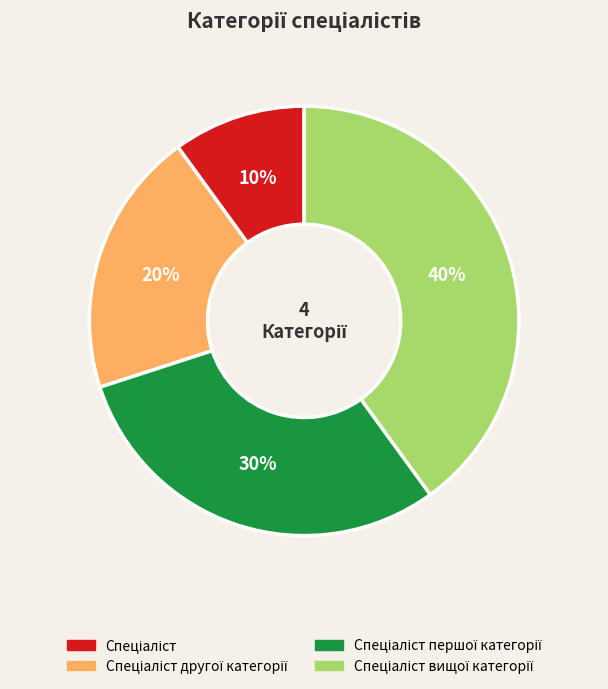

Is there any slice that represents more than half of the pie?

No